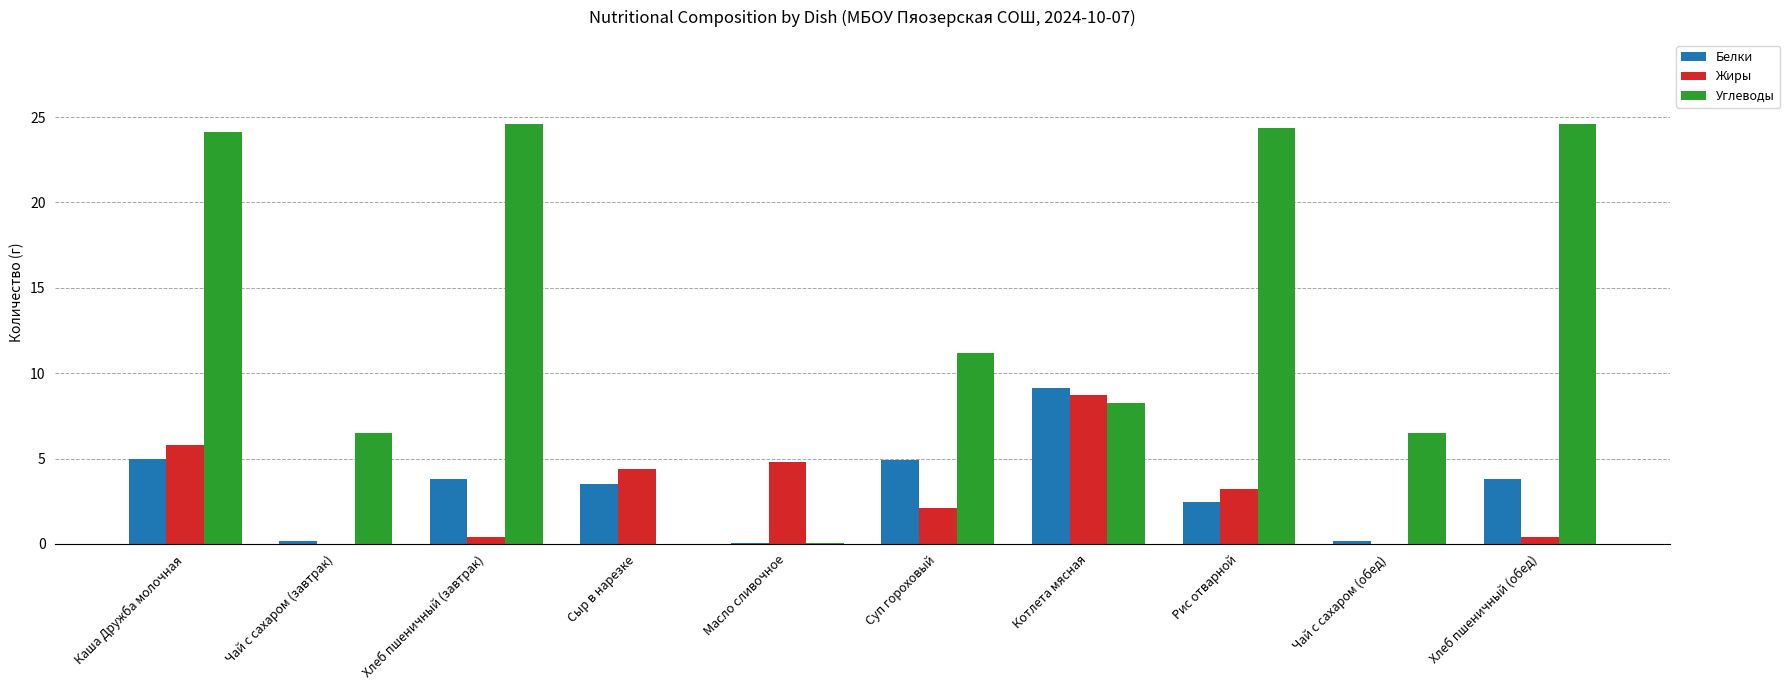

Where does the Жиры series first go above 3?

Каша Дружба молочная